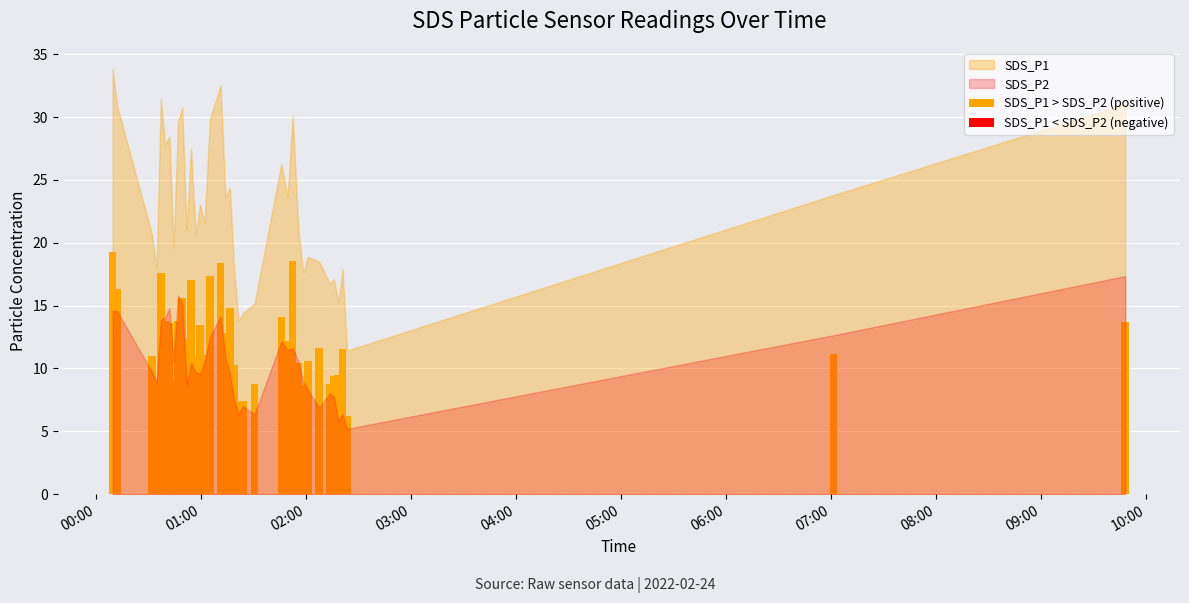

What is the value of the 22nd bar from the left?

7.4